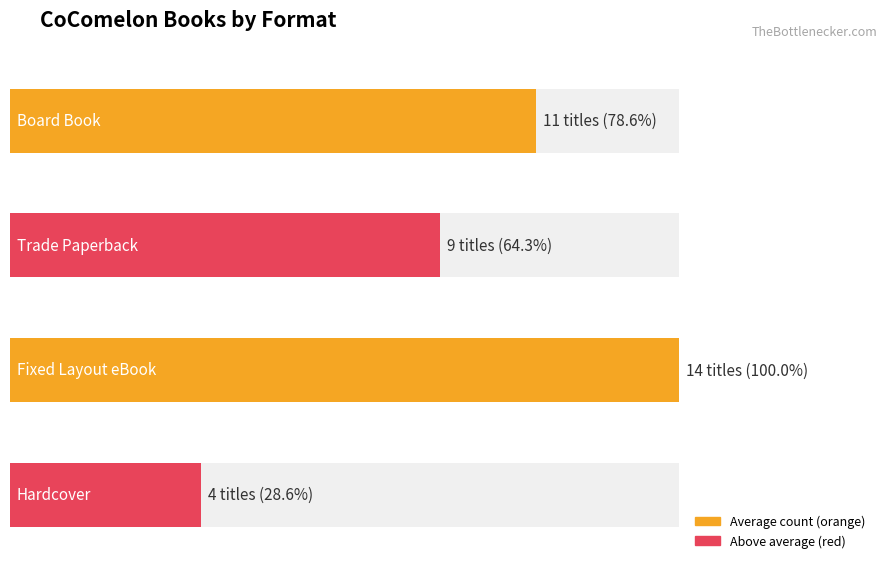

The chart shows a value of 9 at Trade Paperback. True or false?

True